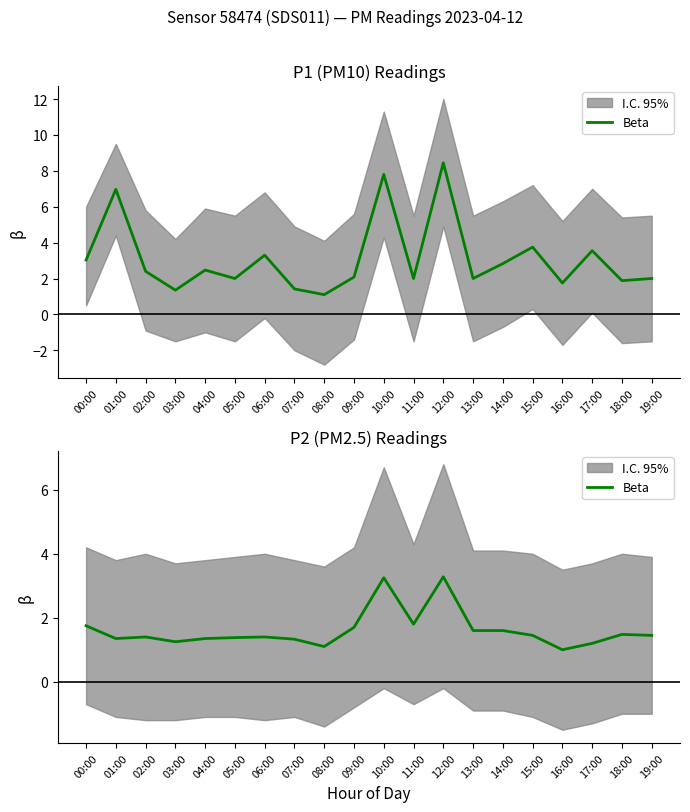

What is the value of the 14th point from the left?

1.6